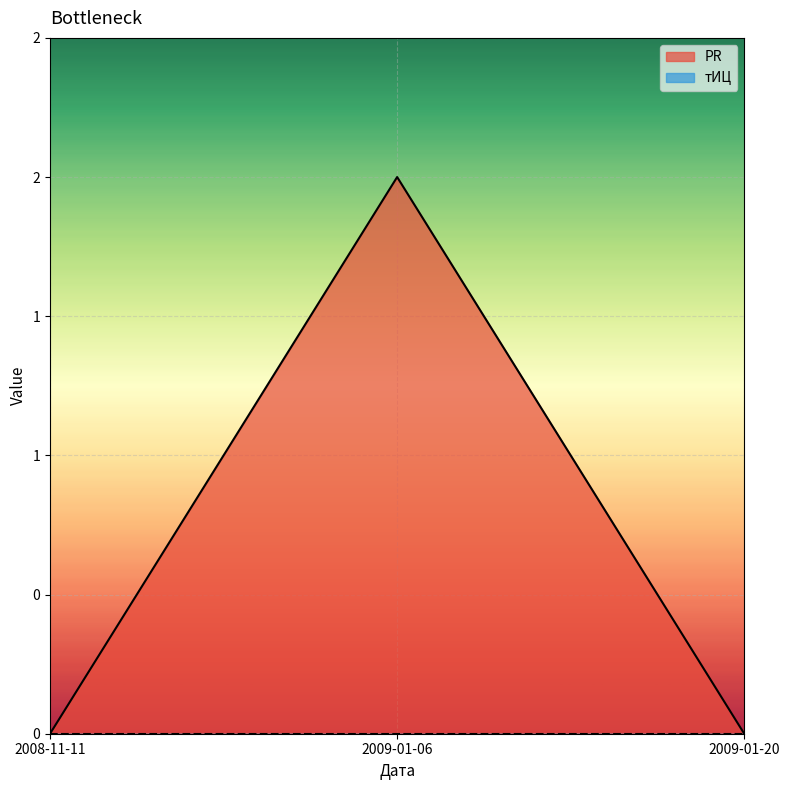

What is the change in value from 2009-01-06 to 2009-01-20?

-2